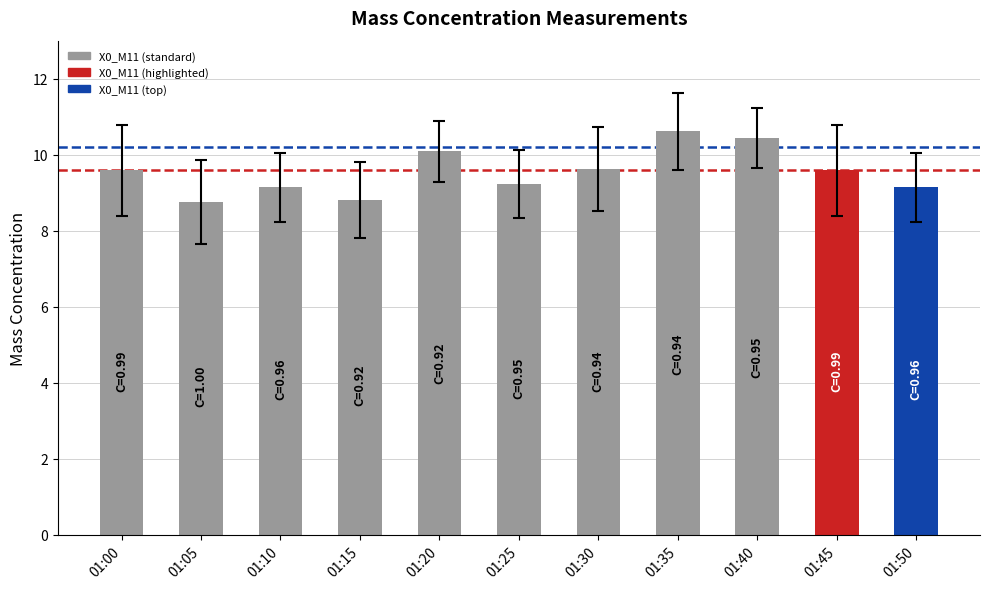

Reading right to left, transcribe all the data shown in this chart.

01:50=9.1	01:45=9.6	01:40=10.4	01:35=10.6	01:30=9.6	01:25=9.2	01:20=10.1	01:15=8.8	01:10=9.1	01:05=8.8	01:00=9.6